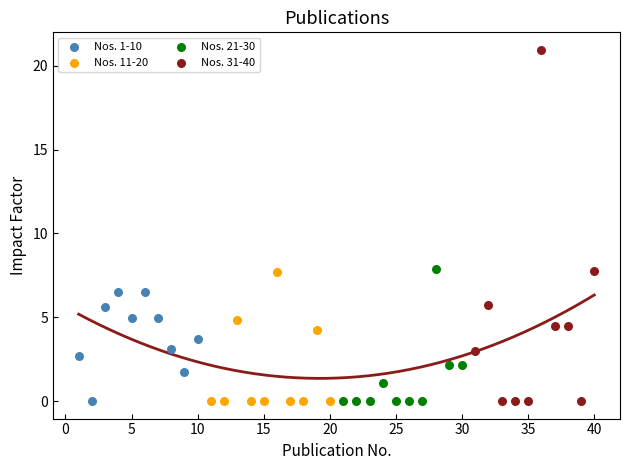

Which series reaches the maximum Y coordinate?

Nos. 31-40